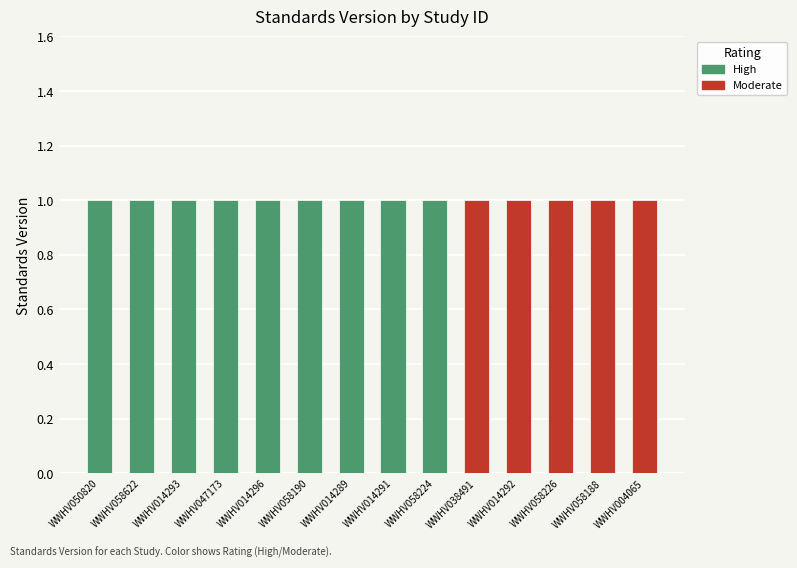

Rank the categories by Moderate value from highest to lowest.

WWHV038491, WWHV014292, WWHV058226, WWHV058188, WWHV004065, WWHV050820, WWHV058622, WWHV014293, WWHV047173, WWHV014296, WWHV058190, WWHV014289, WWHV014291, WWHV058224